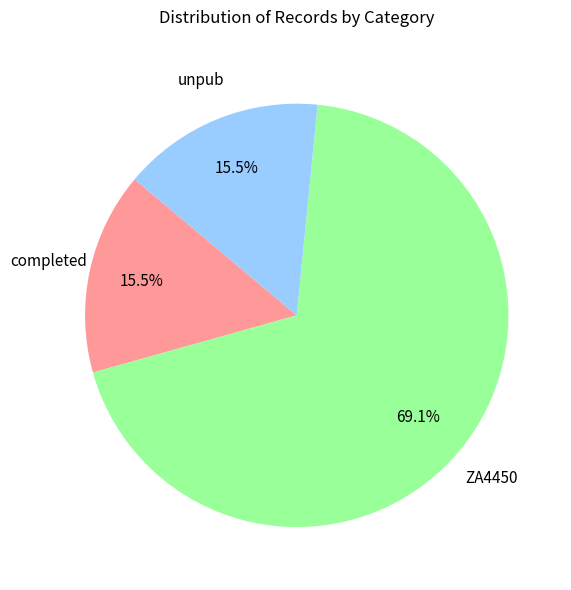

Between ZA4450 and completed, which is larger?

ZA4450